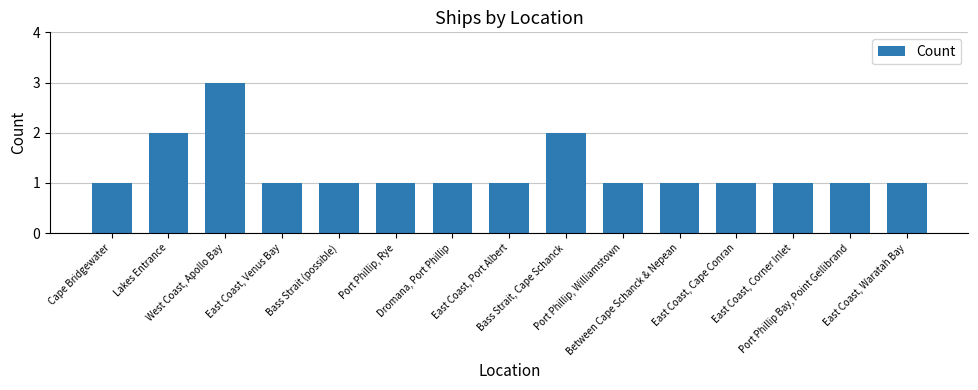

True or false: the data shows 2 at East Coast, Waratah Bay.

False